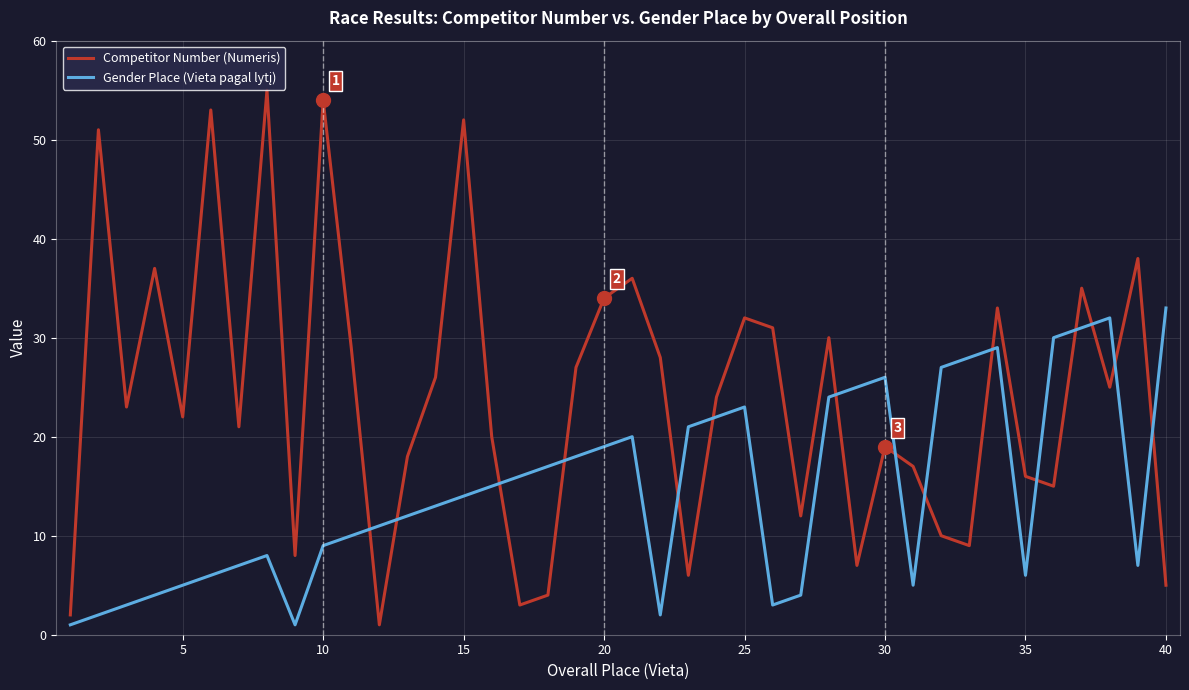

How many series are shown in this chart?

2